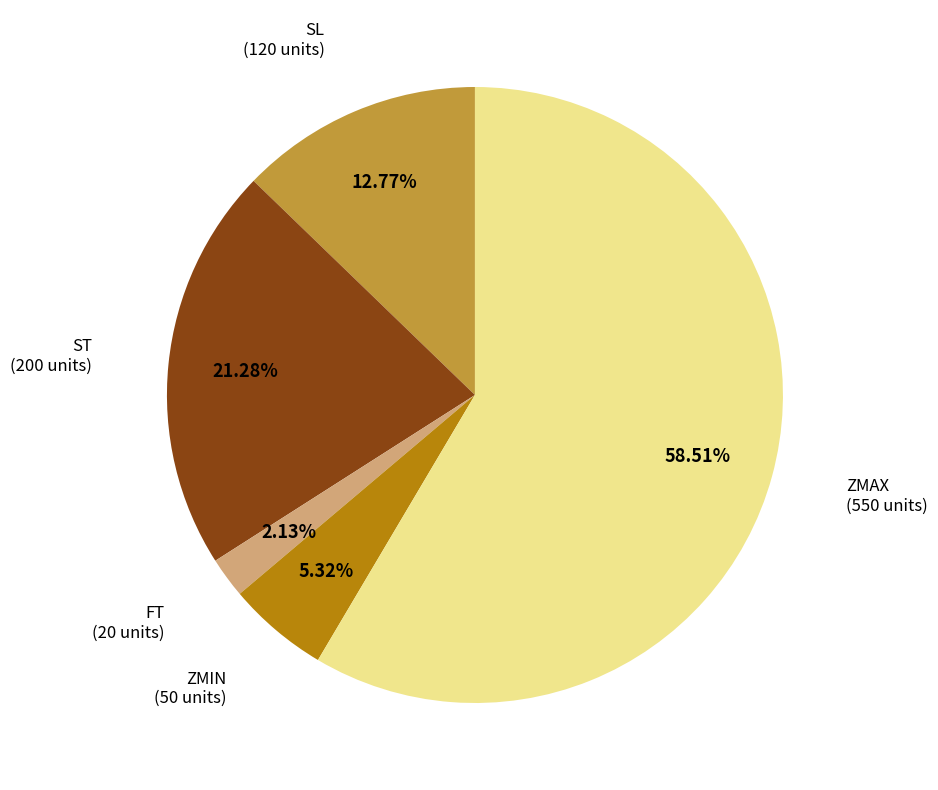

True or false: ST accounts for 21% of the total.

True